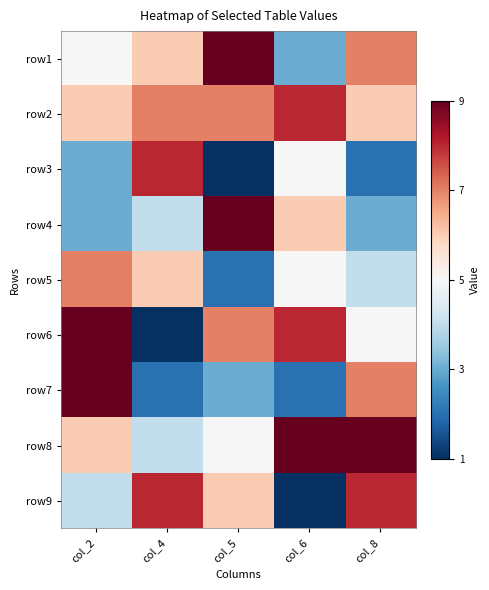

How many distinct data groups are displayed?

9